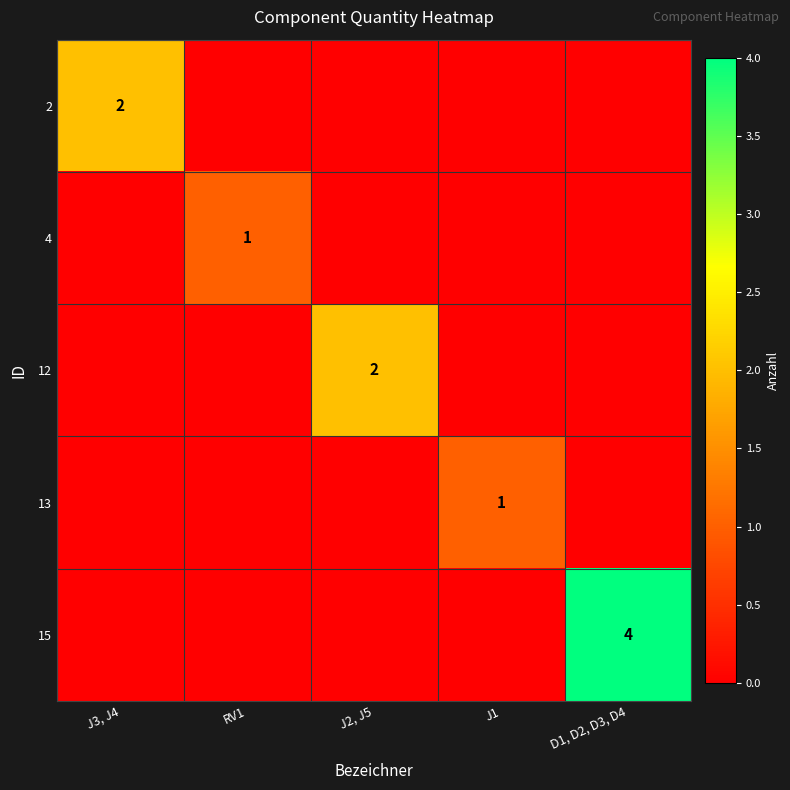

How many values in the 13 series exceed 0?

1